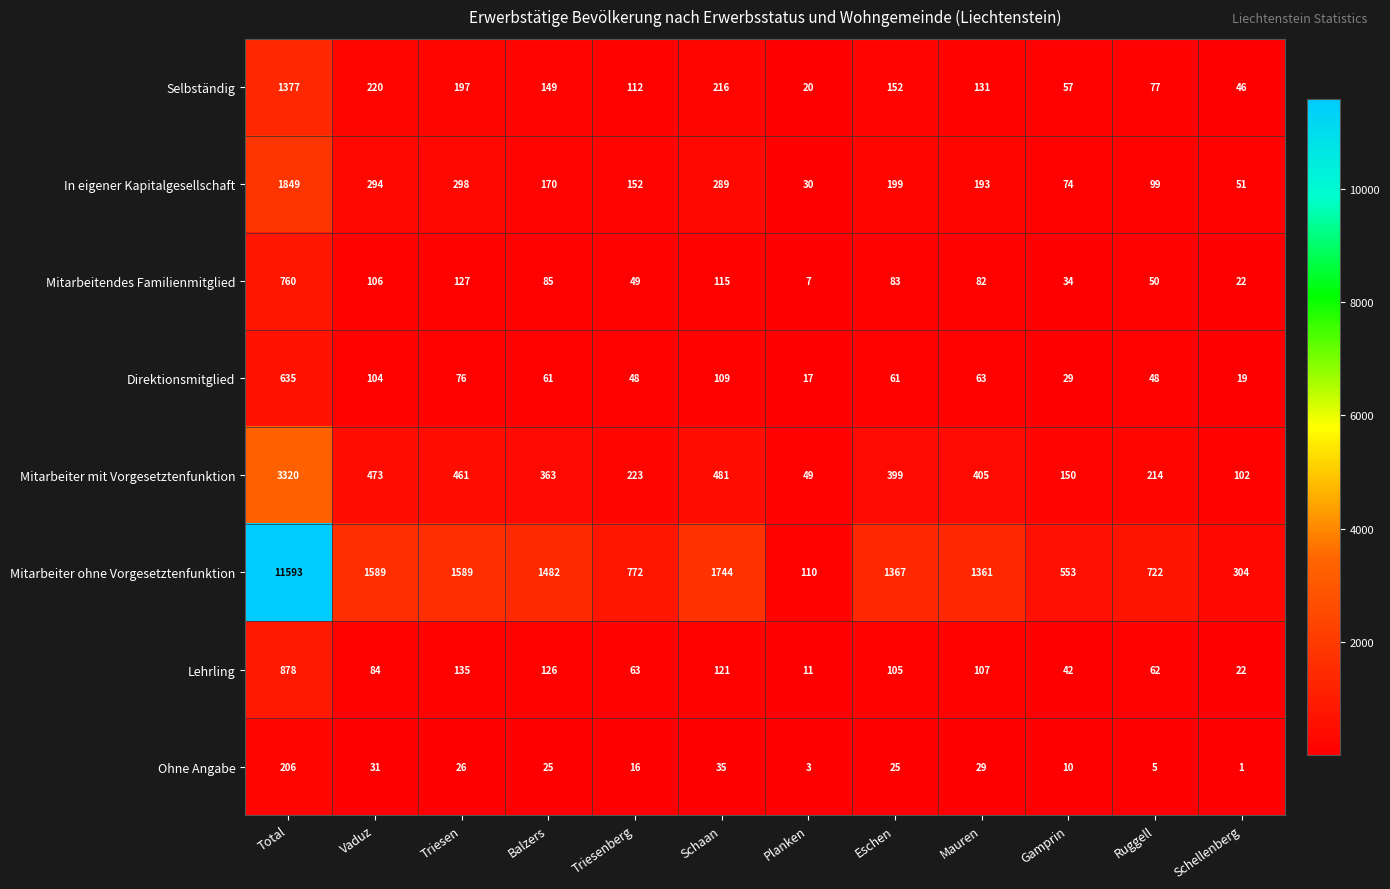

Rank the series at Mauren from lowest to highest value.

Ohne Angabe, Direktionsmitglied, Mitarbeitendes Familienmitglied, Lehrling, Selbständig, In eigener Kapitalgesellschaft, Mitarbeiter mit Vorgesetztenfunktion, Mitarbeiter ohne Vorgesetztenfunktion